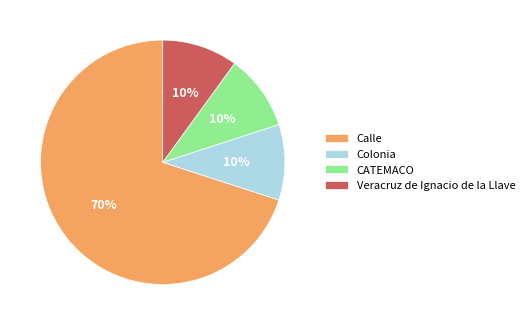

Is the sum of Veracruz de Ignacio de la Llave and Colonia greater than half?

No